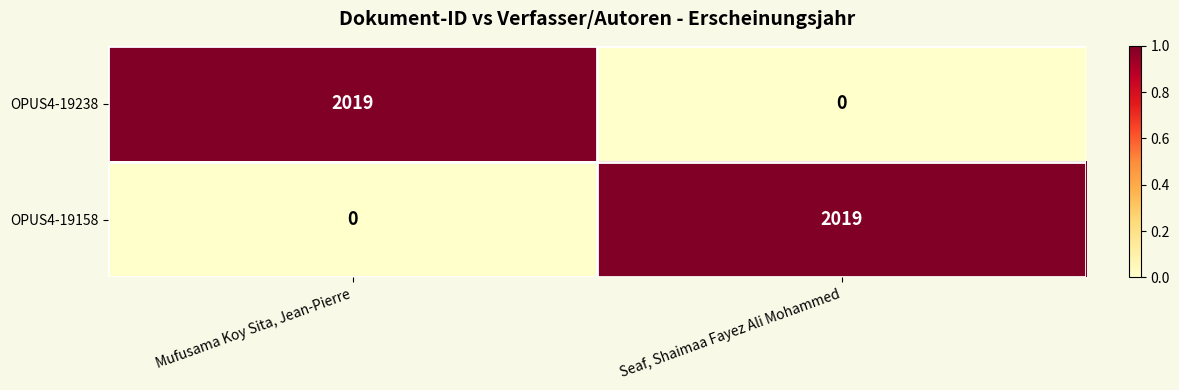

Reading left to right, extract all data points from this chart.

OPUS4-19238: Mufusama Koy Sita, Jean-Pierre=2019	Seaf, Shaimaa Fayez Ali Mohammed=0
OPUS4-19158: Mufusama Koy Sita, Jean-Pierre=0	Seaf, Shaimaa Fayez Ali Mohammed=2019